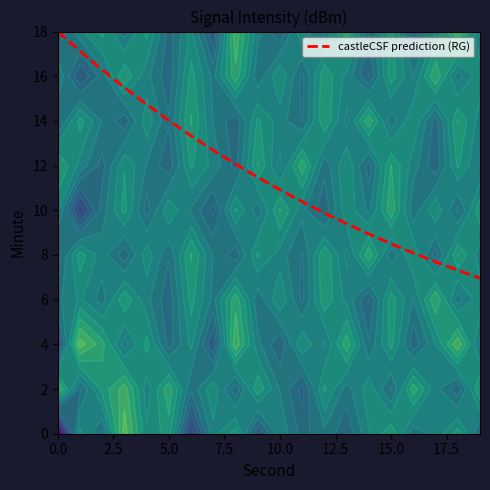

Reading right to left, transcribe all the data shown in this chart.

7.0	7.3	7.7	8.1	8.5	8.9	9.4	9.9	10.4	10.9	11.5	12.1	12.7	13.3	14.0	14.7	15.5	16.3	17.1	18.0